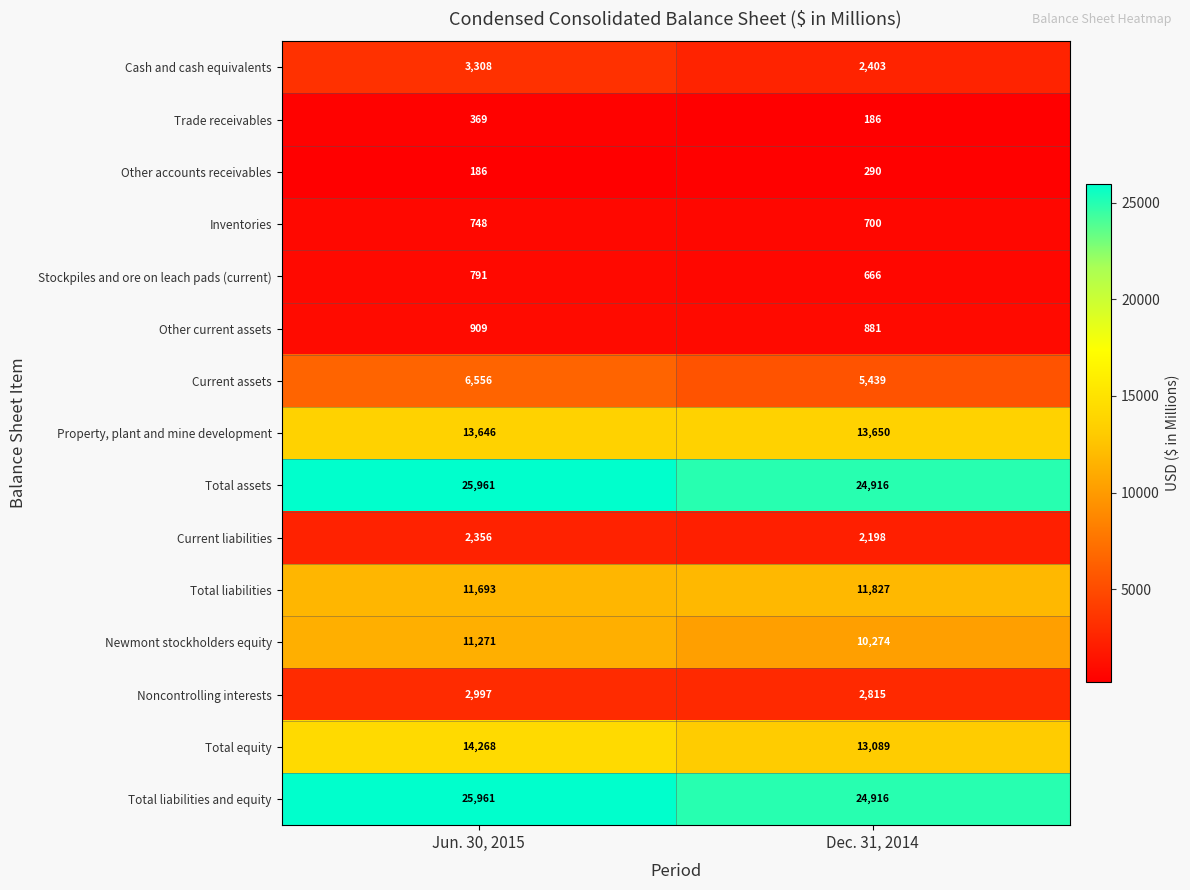

Count the number of data series in this chart.

15